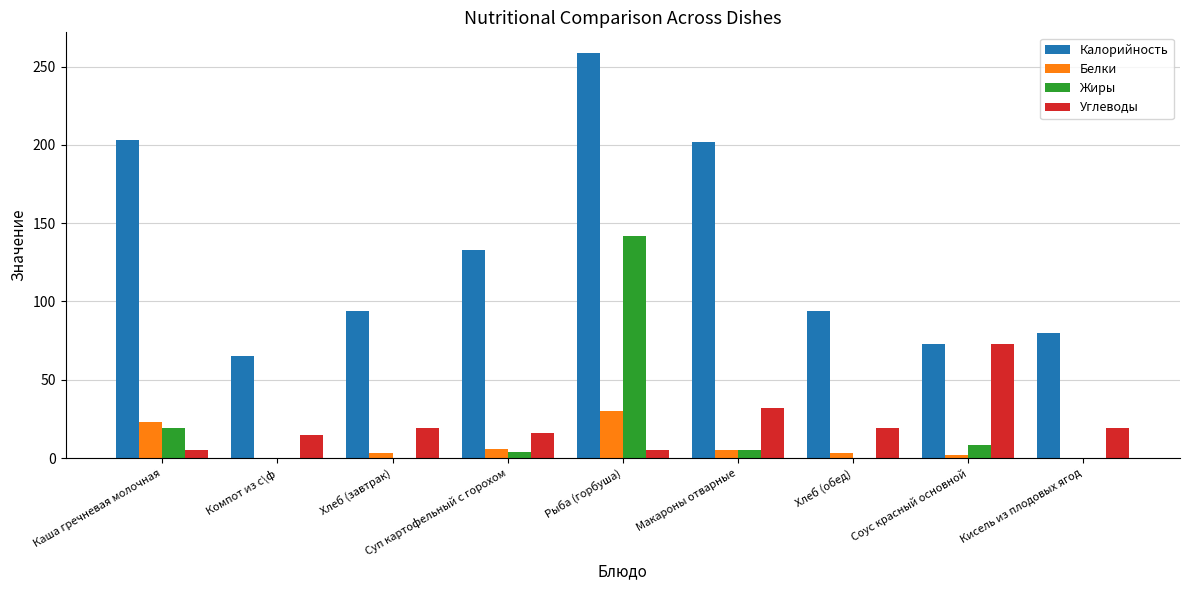

Which series has the largest total across all categories?

Калорийность